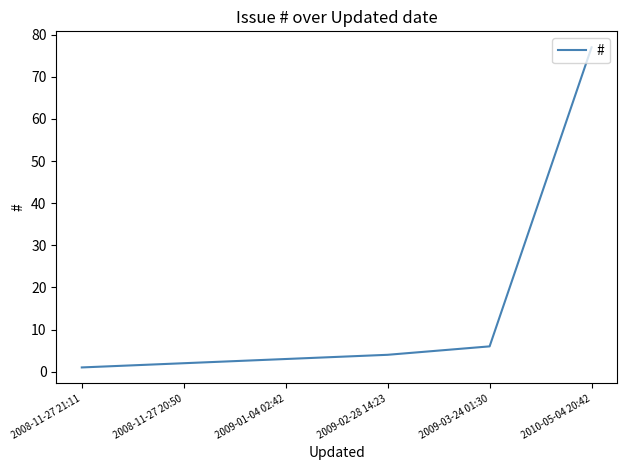

What position from the left is 2008-11-27 20:50?

2